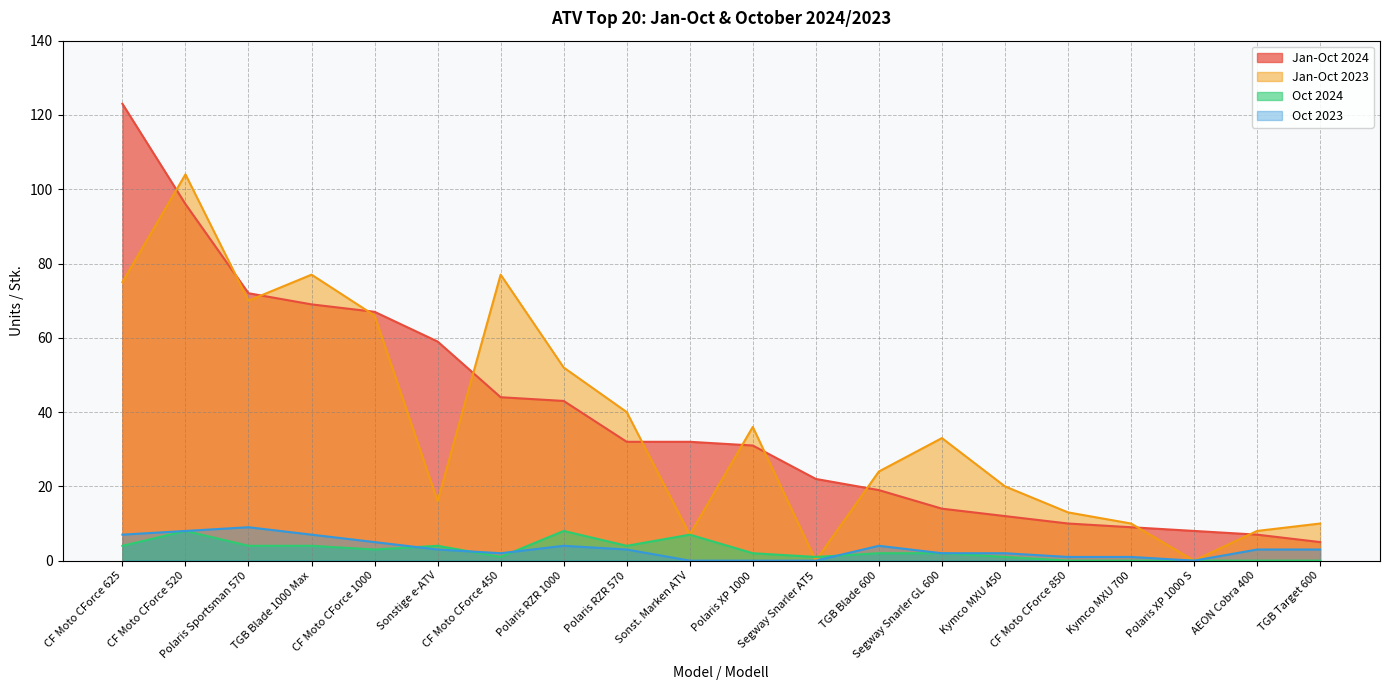

What are all the series names shown in the legend?

Jan-Oct 2024, Jan-Oct 2023, Oct 2024, Oct 2023